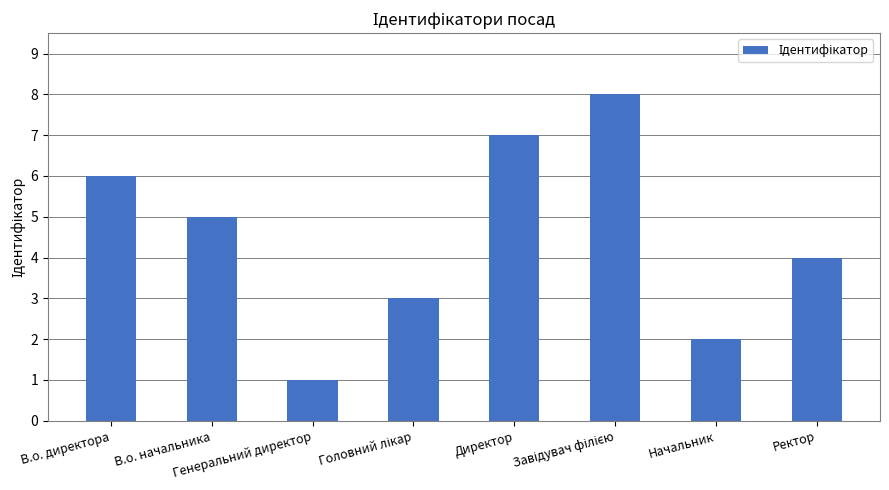

What is the difference between the maximum and minimum values?

7